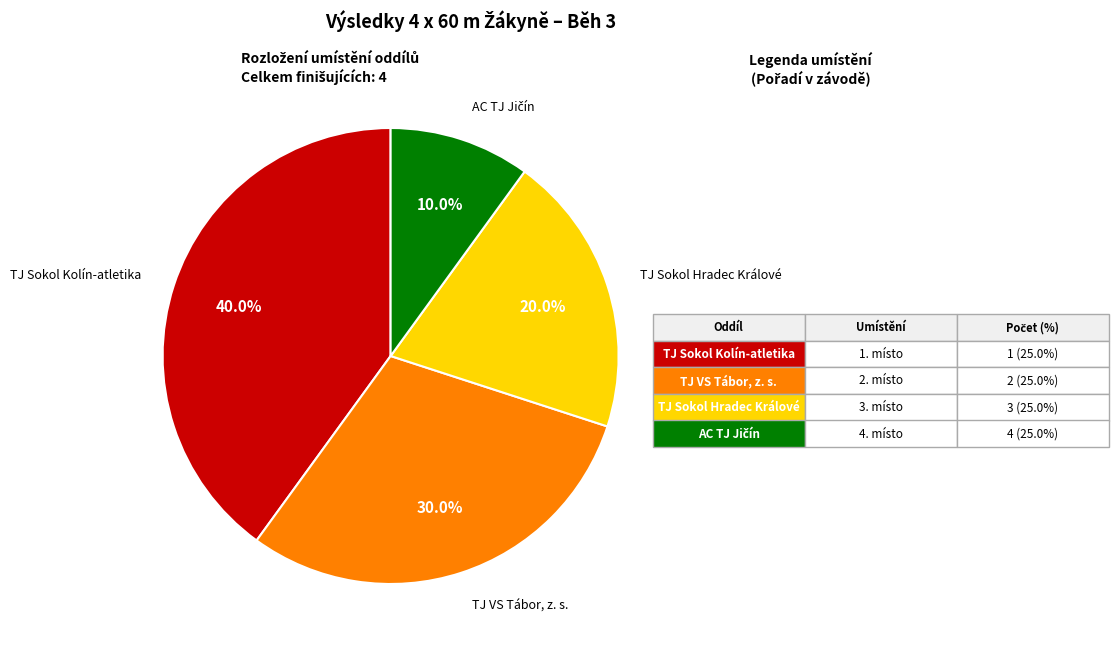

Count the number of slices in the pie.

4